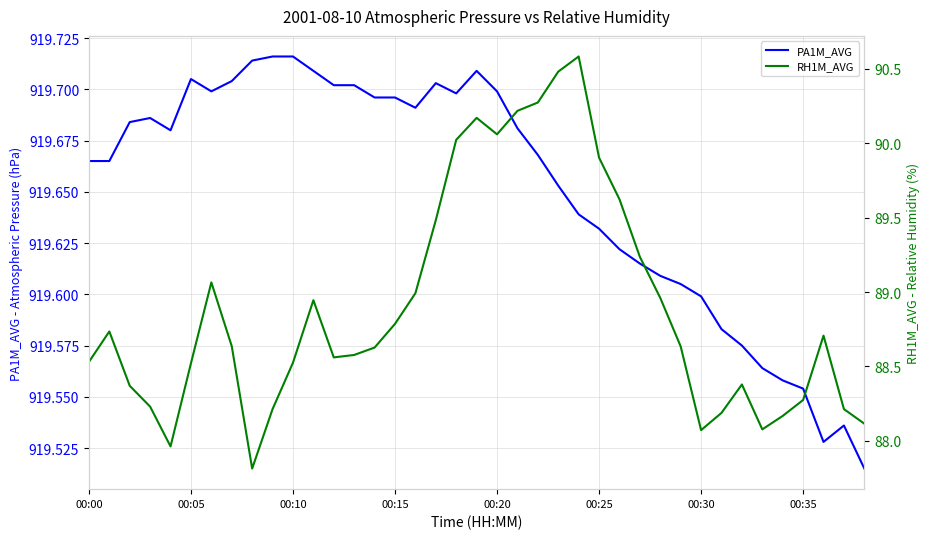

What is the lowest value of the RH1M_AVG series?

87.8